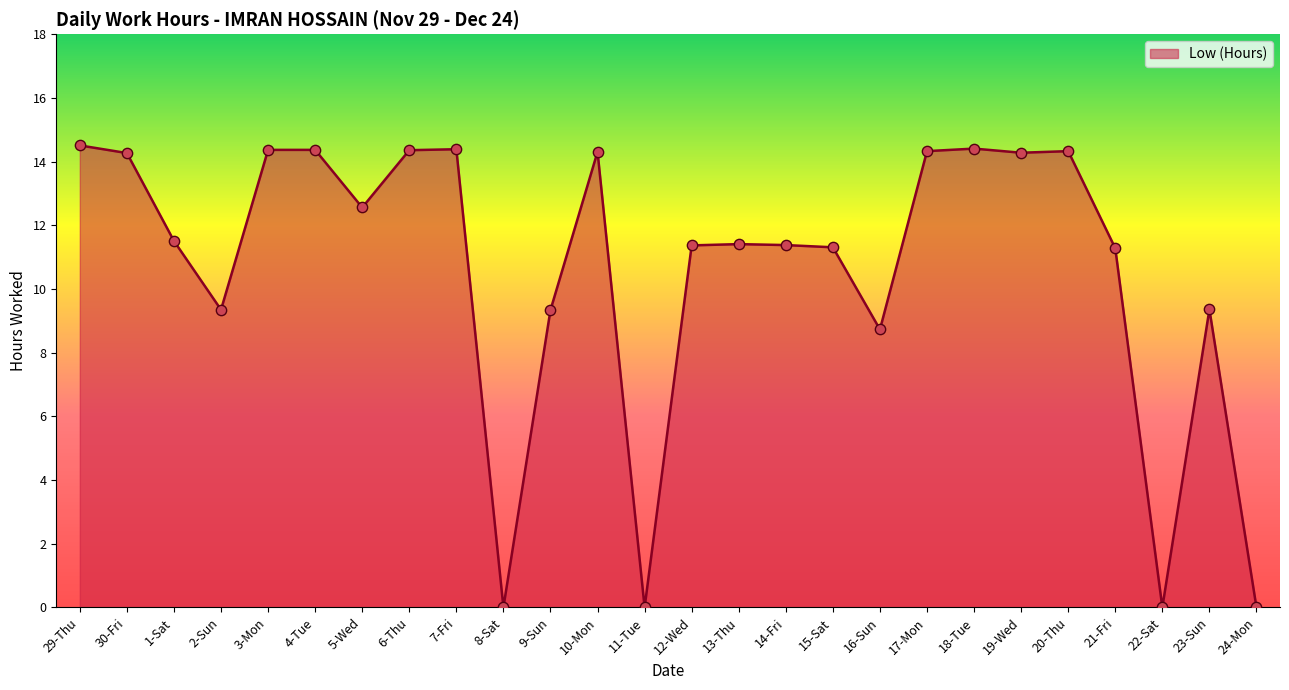

What is the change in value from 30-Fri to 11-Tue?

-14.3